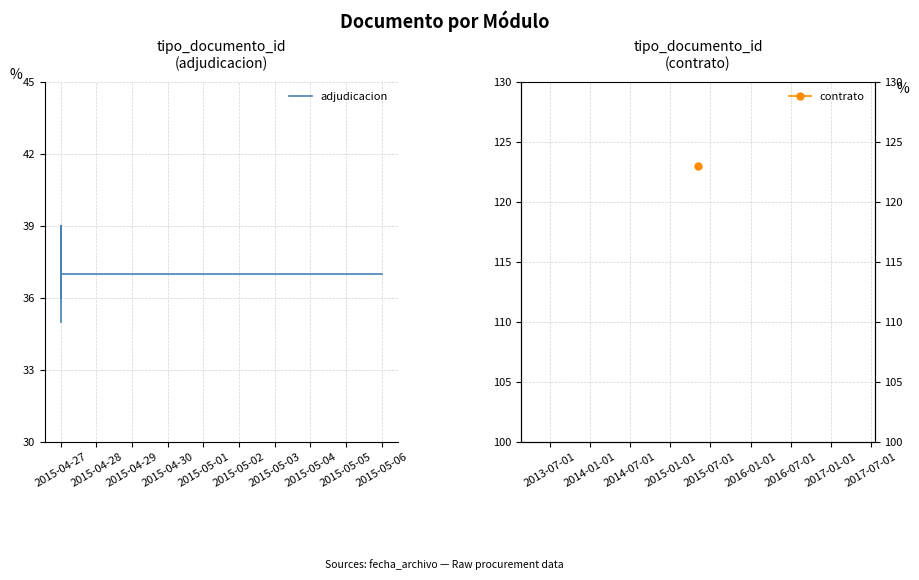

How many lines are shown in the chart?

1